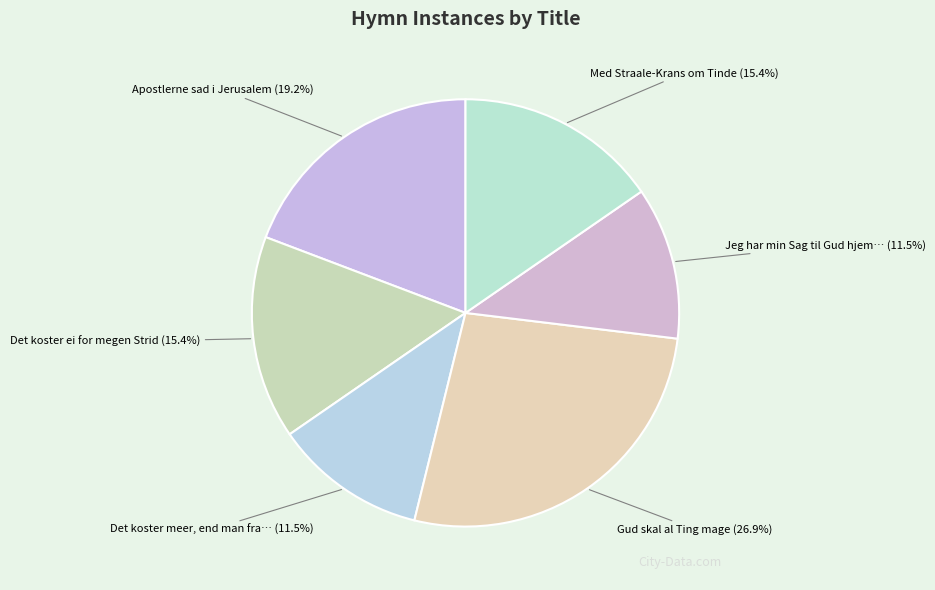

Which slice is the smallest?

Det koster meer, end man fra forst